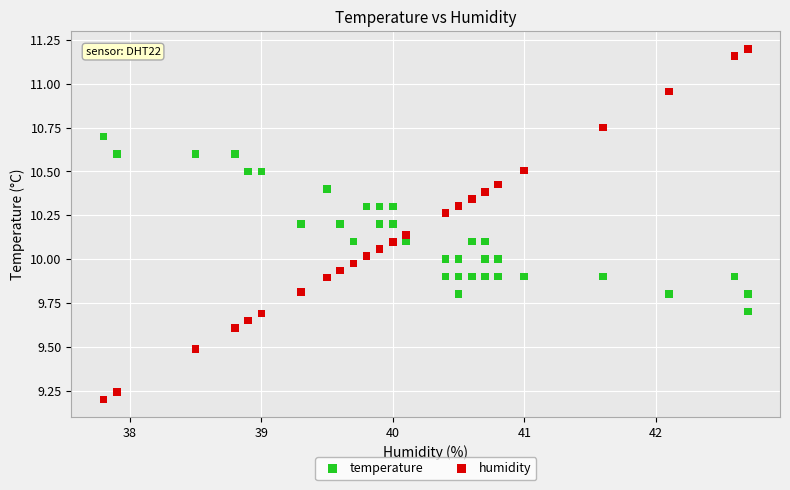

Which series contains the lowest Y value?

humidity